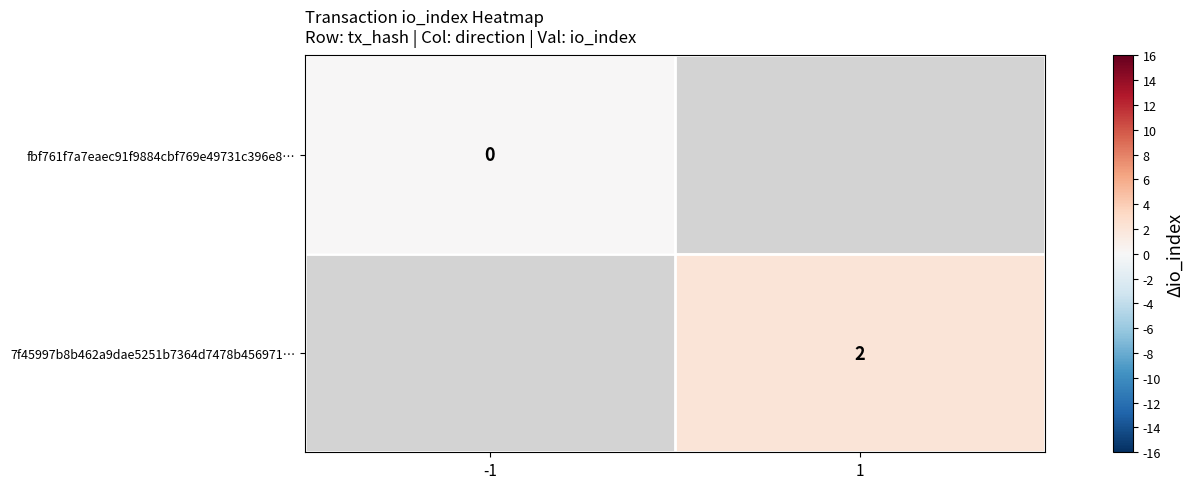

True or false: 7f45997b8b462a9dae5251b7364d7478b456971… has a value of 1 at 1.

False